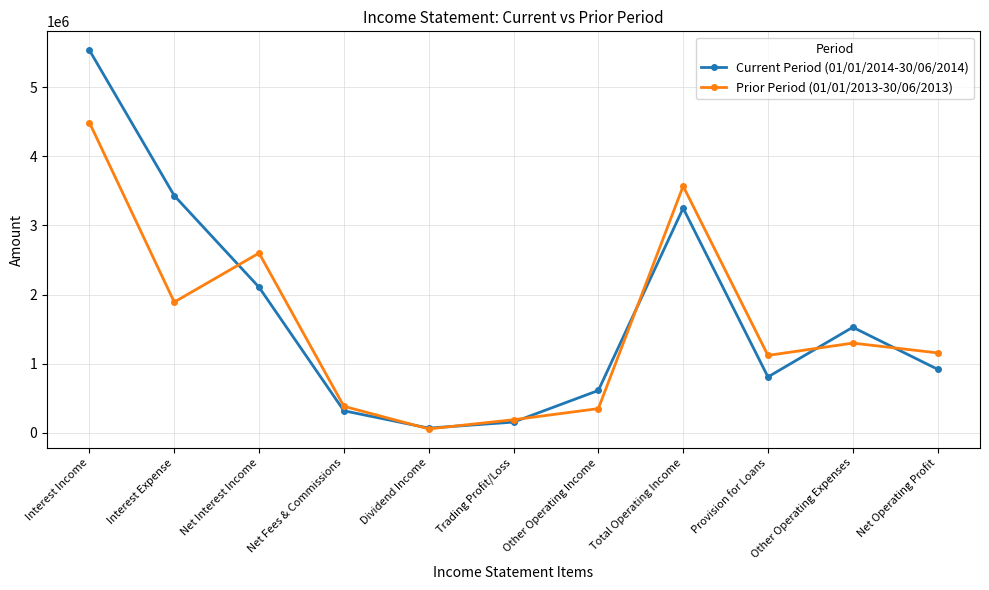

After their last crossing, which series has the higher values: Current Period (01/01/2014-30/06/2014) or Prior Period (01/01/2013-30/06/2013)?

Prior Period (01/01/2013-30/06/2013)